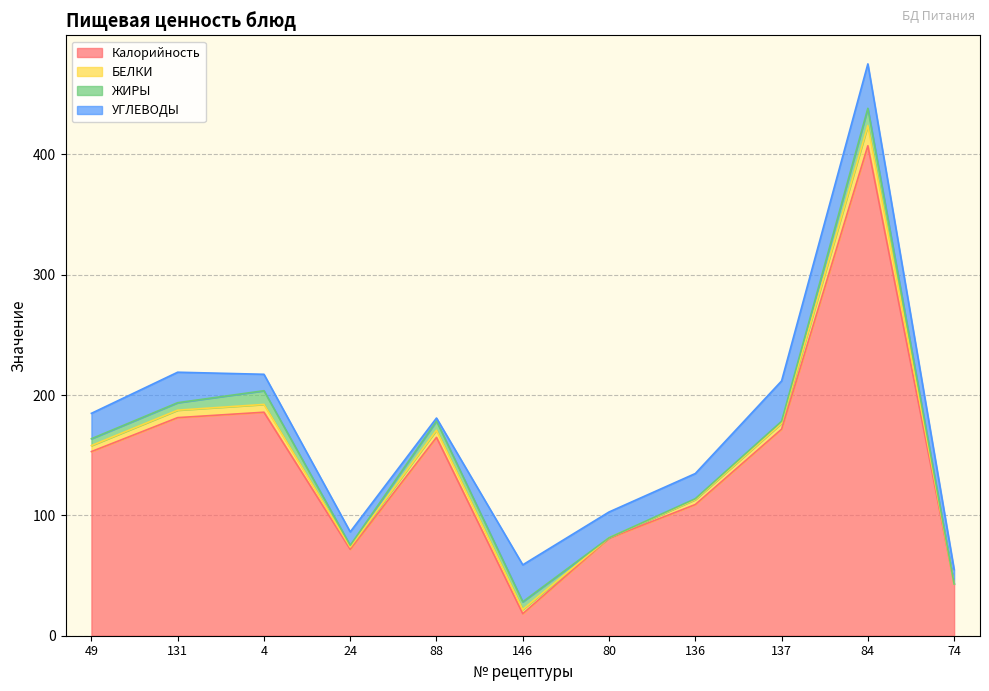

What is the value of the ЖИРЫ point at the 9th from the left?

1.7